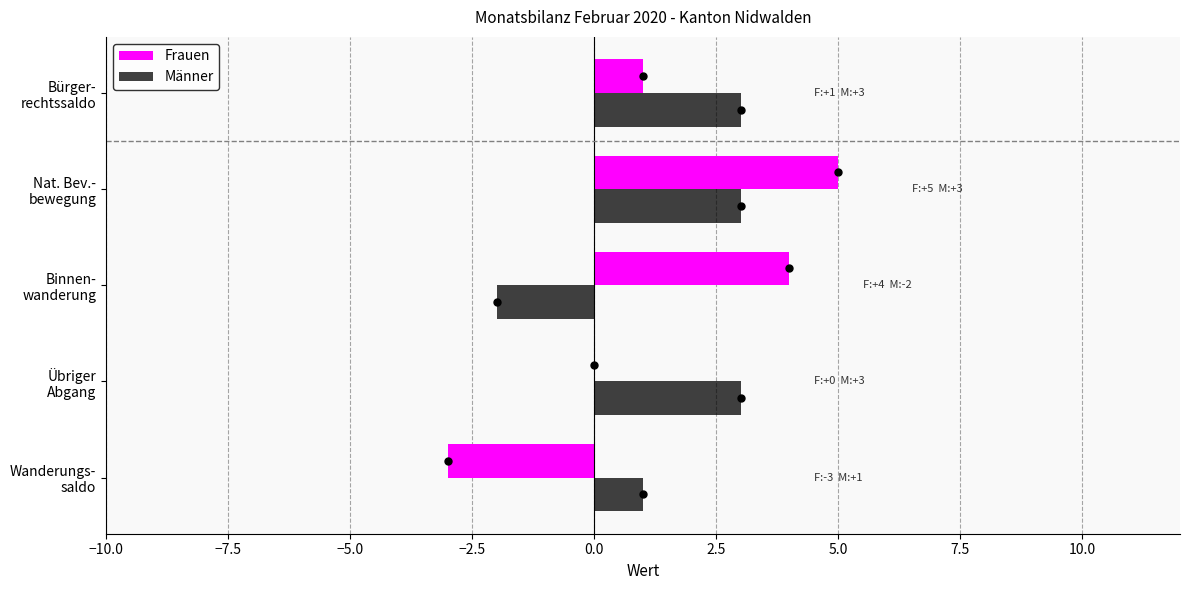

What is the sum of all Männer values?

8